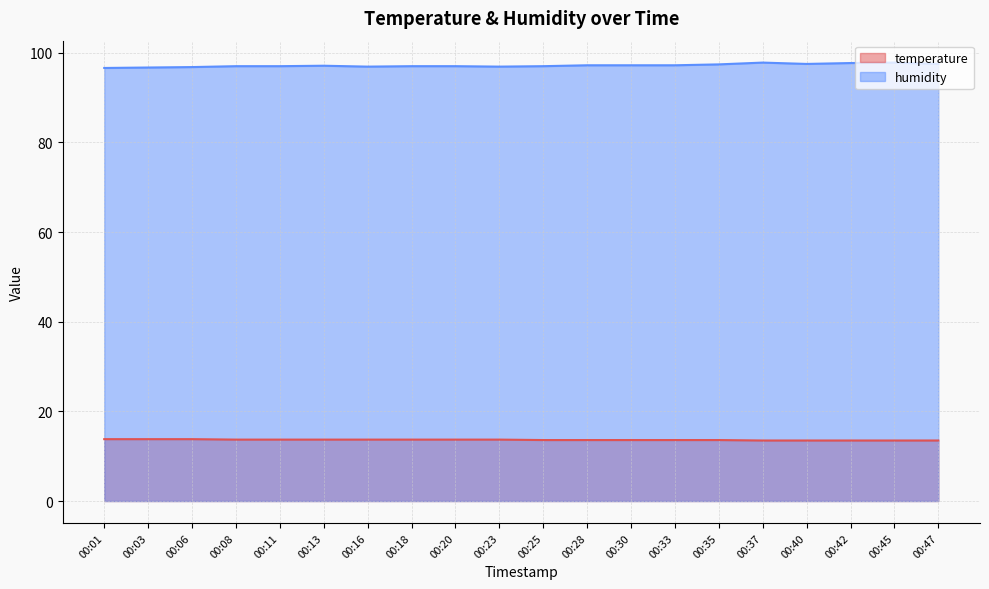

What is the approximate value of temperature at 00:45?

13.5